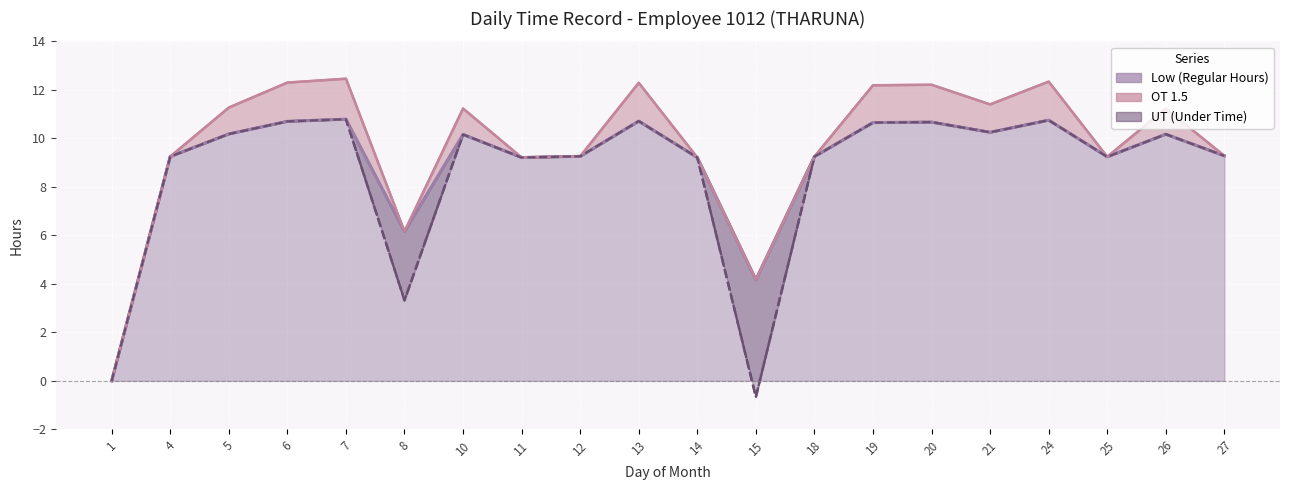

The Low (Regular Hours) series shows 15.6 at 5. True or false?

False